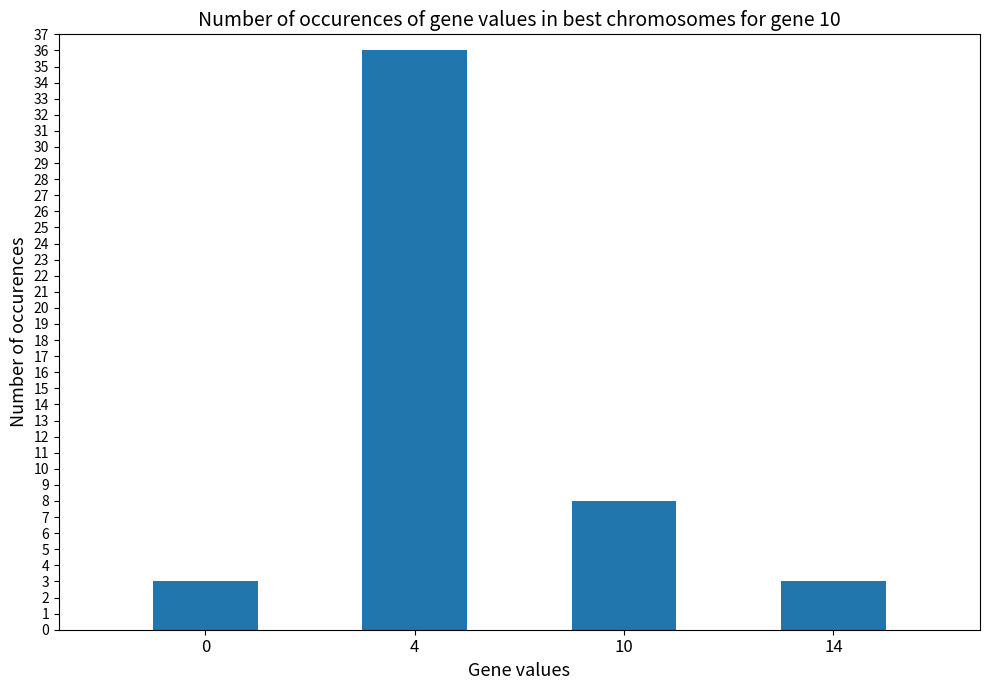

How many values are below 8?

2